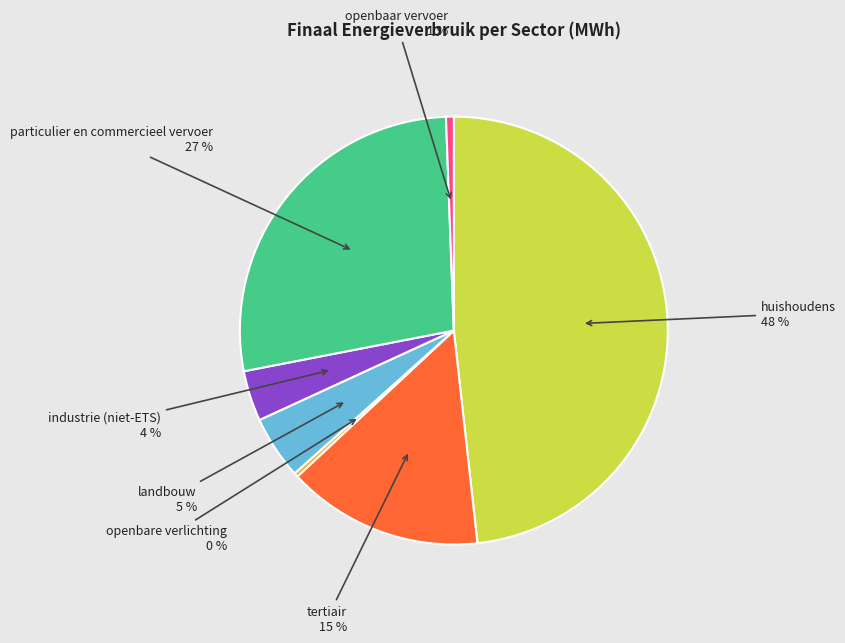

Does any single category account for the majority?

No